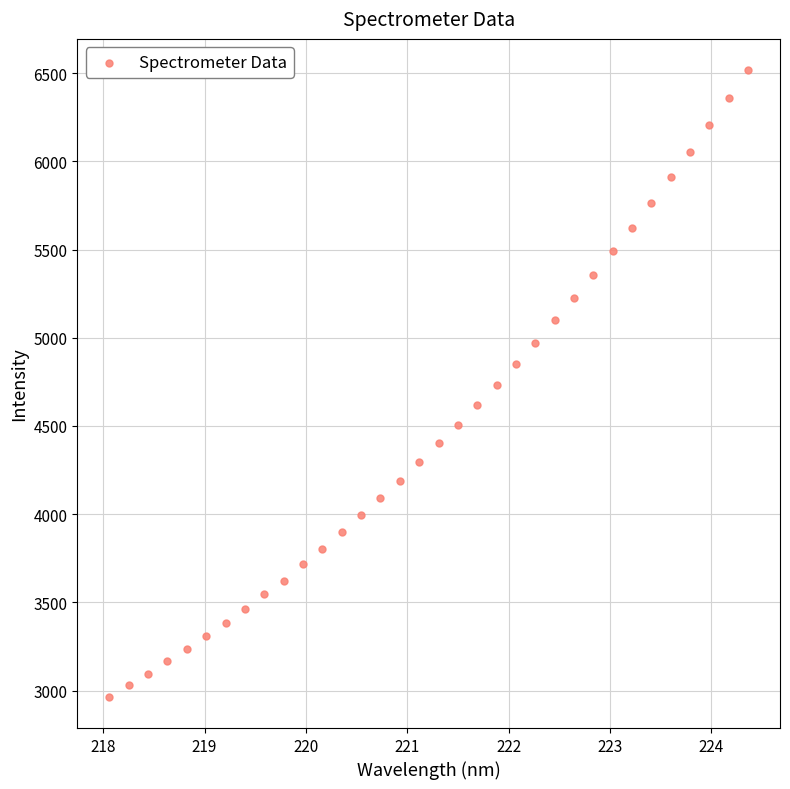

What is the range of X values (max minus min)?

6.3